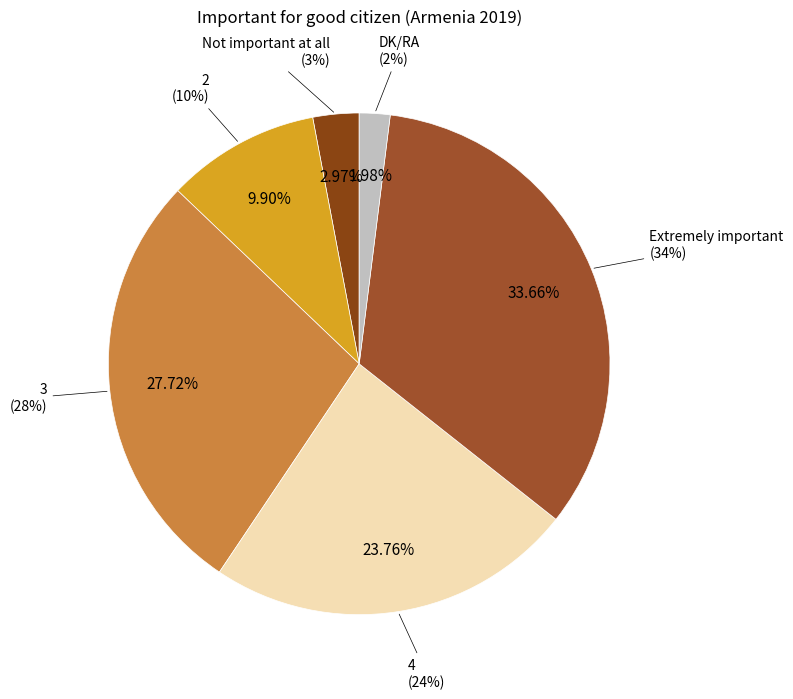

To the nearest percent, what is the combined percentage of Extremely important and 3?

61%